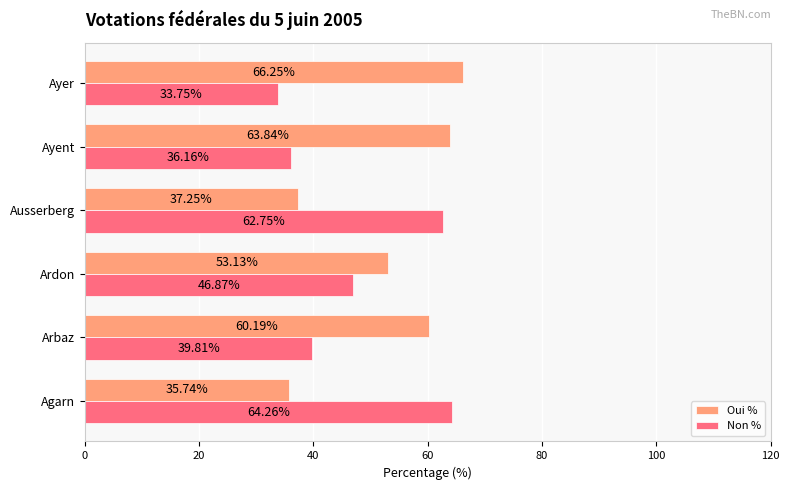

Where is Oui % nearest to the value 50?

Ardon